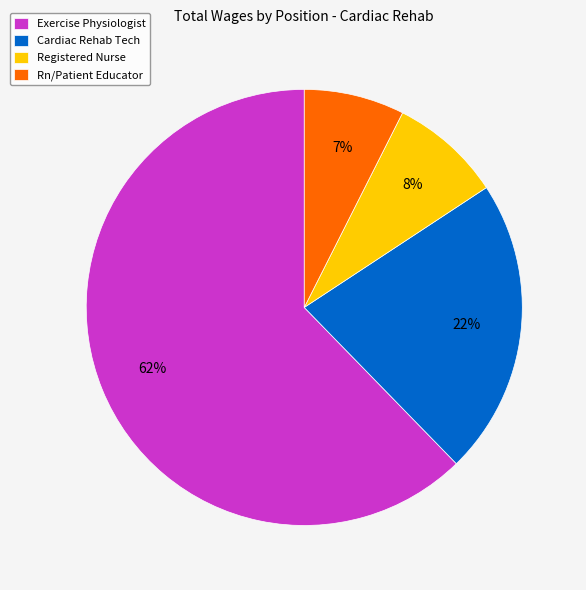

True or false: Exercise Physiologist accounts for 62% of the total.

True